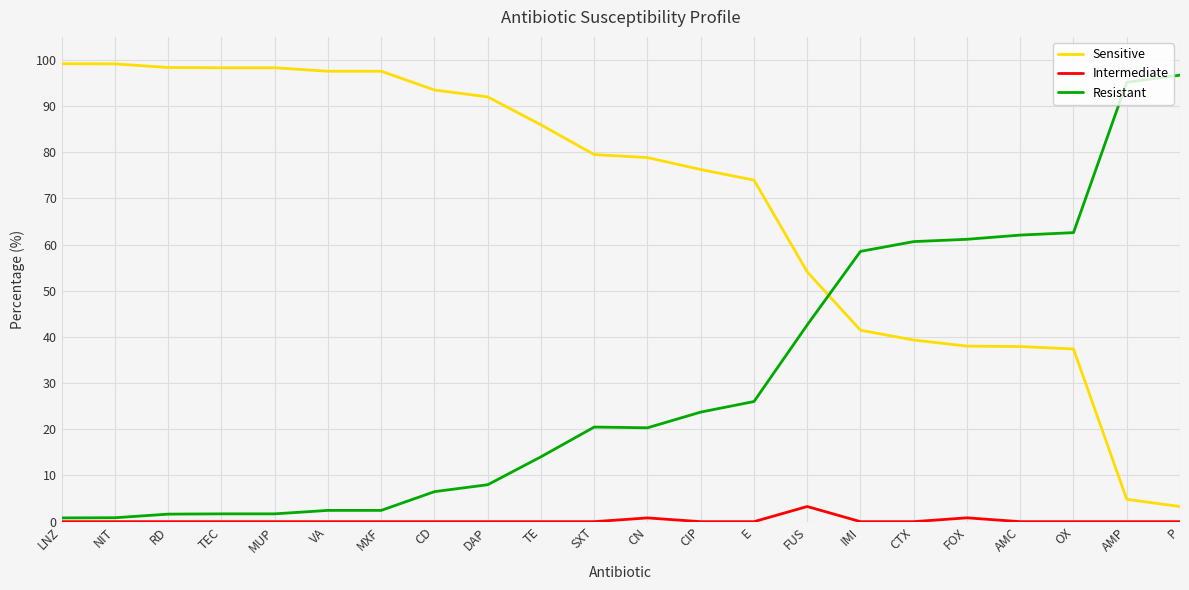

Rank the series by their maximum value, from lowest to highest.

Intermediate, Resistant, Sensitive